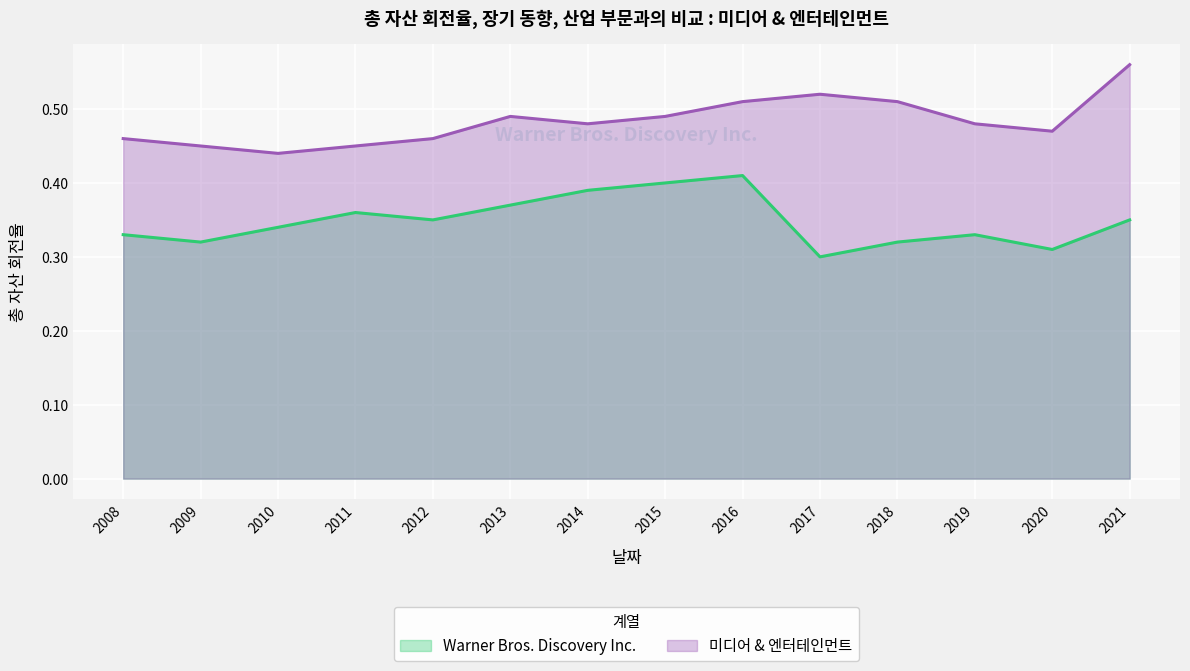

The value of 미디어 & 엔터테인먼트 at 2021 is 0.8. True or false?

False